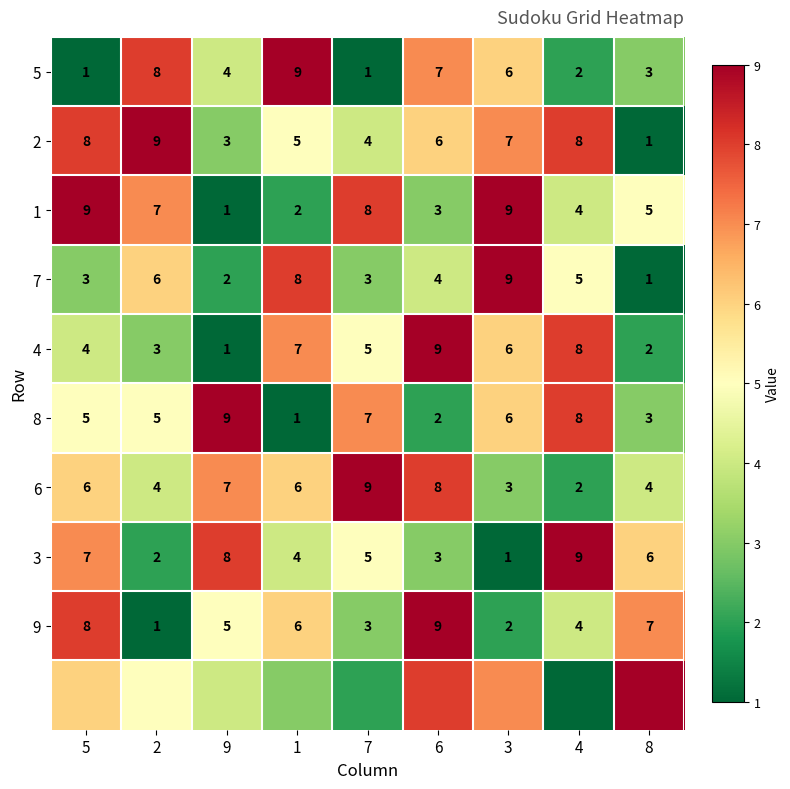

Count the number of data series in this chart.

10